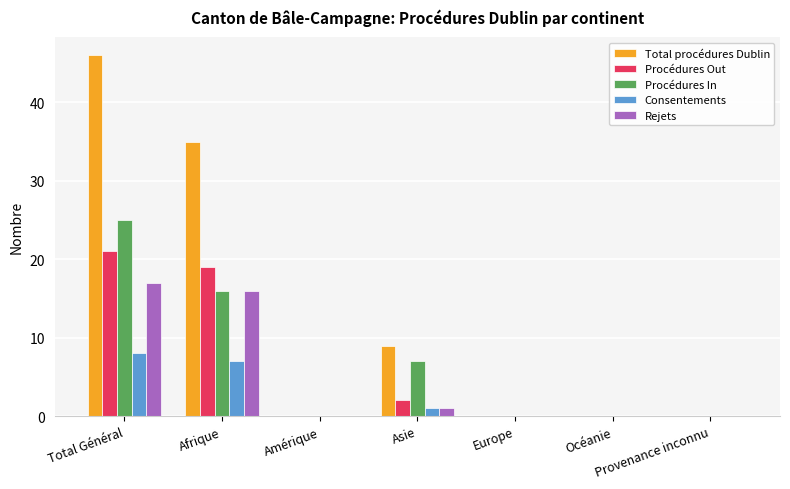

What is the sum of all Total procédures Dublin values?

90